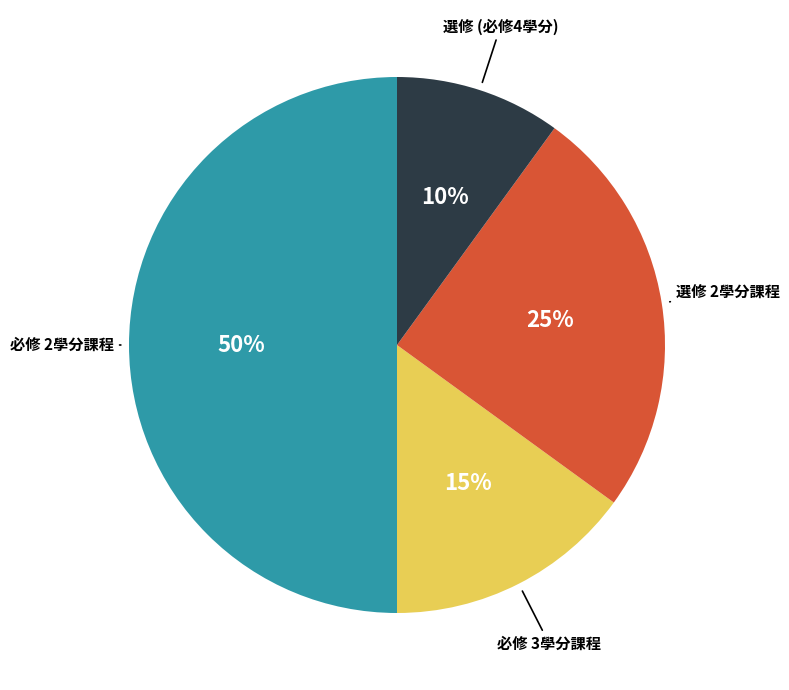

To the nearest percent, what is the average slice percentage?

25%